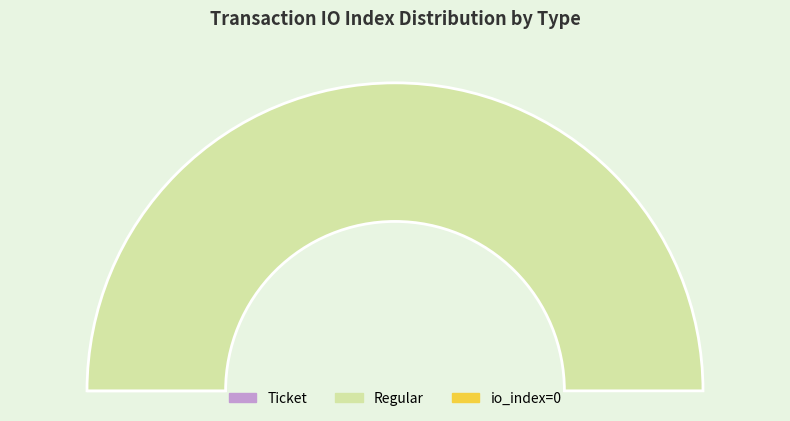

Between Regular and Ticket, which is larger?

Regular